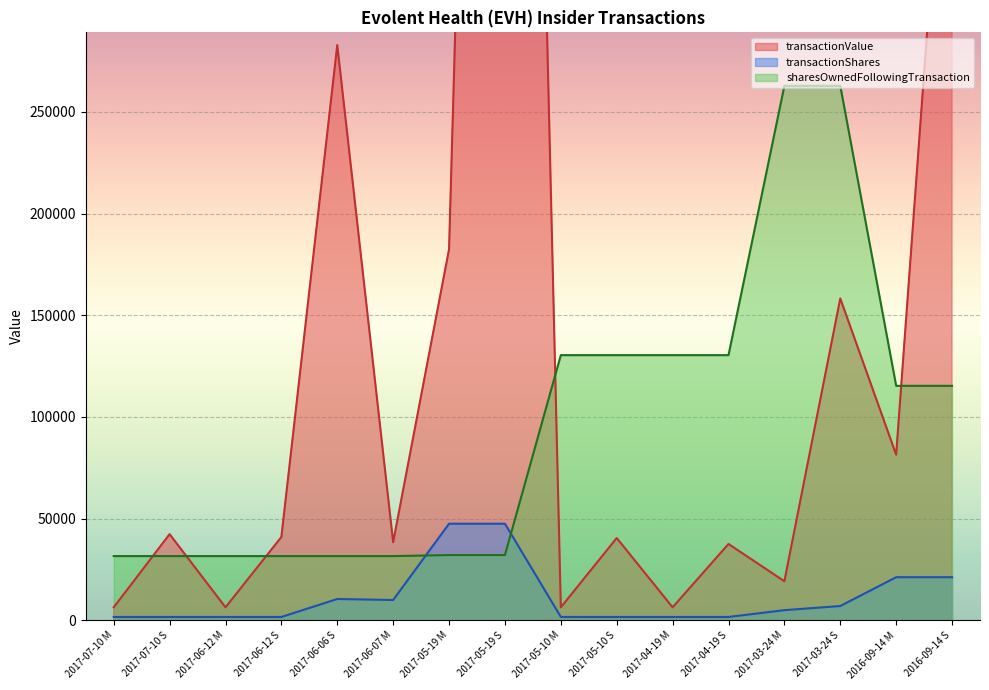

Rank the categories by transactionShares value from lowest to highest.

2017-07-10 M, 2017-07-10 S, 2017-06-12 M, 2017-06-12 S, 2017-05-10 M, 2017-05-10 S, 2017-04-19 M, 2017-04-19 S, 2017-03-24 M, 2017-03-24 S, 2017-06-07 M, 2017-06-06 S, 2016-09-14 M, 2016-09-14 S, 2017-05-19 M, 2017-05-19 S